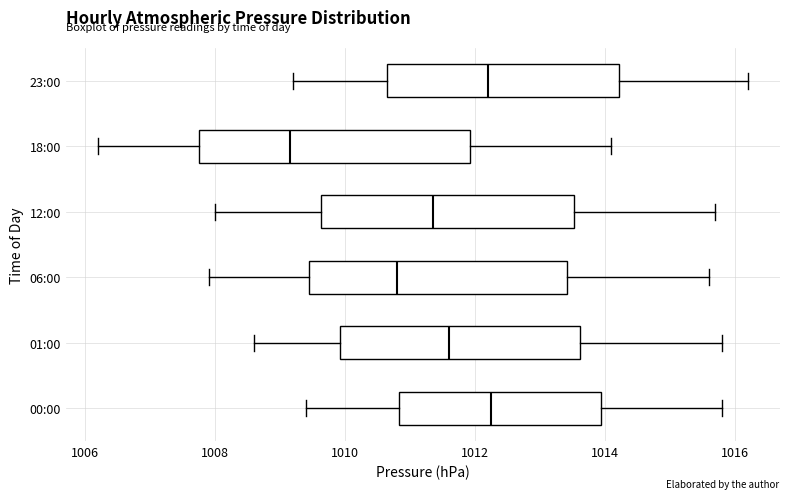

Reading bottom to top, read every box against the x-axis: the position of its median line, the range the box covers, and the ends of its whiskers. The values are not printed on the chart, so give them approximately, as read against the axis.

00:00: median 1012.2, box 1010.8 to 1014.0, whiskers 1009.4 to 1015.8
01:00: median 1011.6, box 1010.0 to 1013.6, whiskers 1008.6 to 1015.8
06:00: median 1010.8, box 1009.4 to 1013.4, whiskers 1008.0 to 1015.6
12:00: median 1011.4, box 1009.6 to 1013.6, whiskers 1008.0 to 1015.8
18:00: median 1009.2, box 1007.8 to 1012.0, whiskers 1006.2 to 1014.2
23:00: median 1012.2, box 1010.6 to 1014.2, whiskers 1009.2 to 1016.2